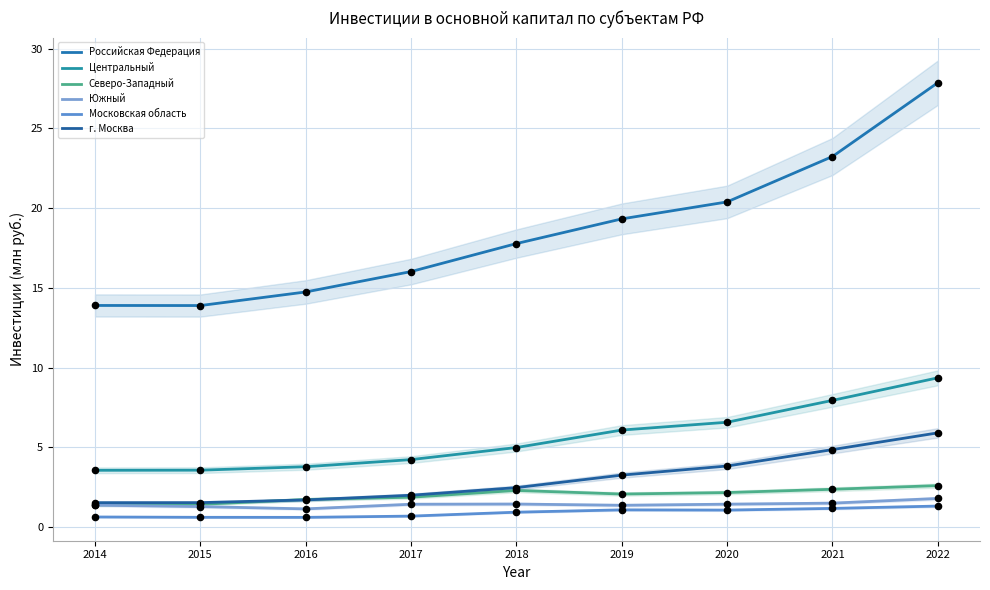

At how many categories does at least one series exceed 25?

1